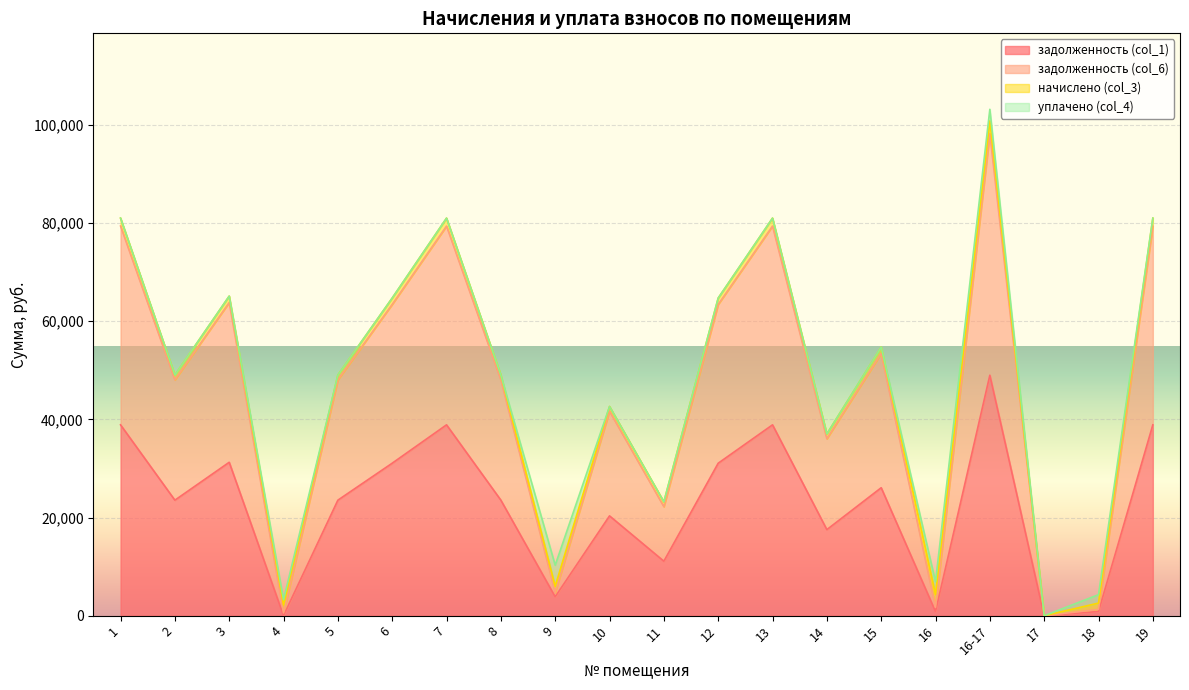

How many data points in задолженность (col_1) are less than 23544?

8